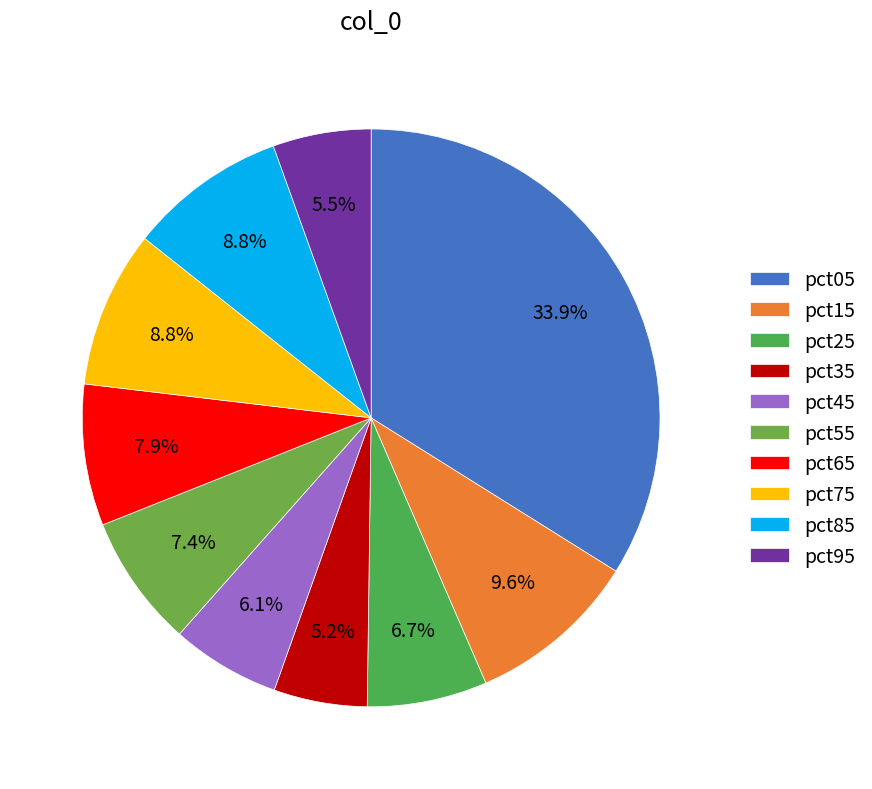

Is the sum of pct35 and pct45 greater than half?

No